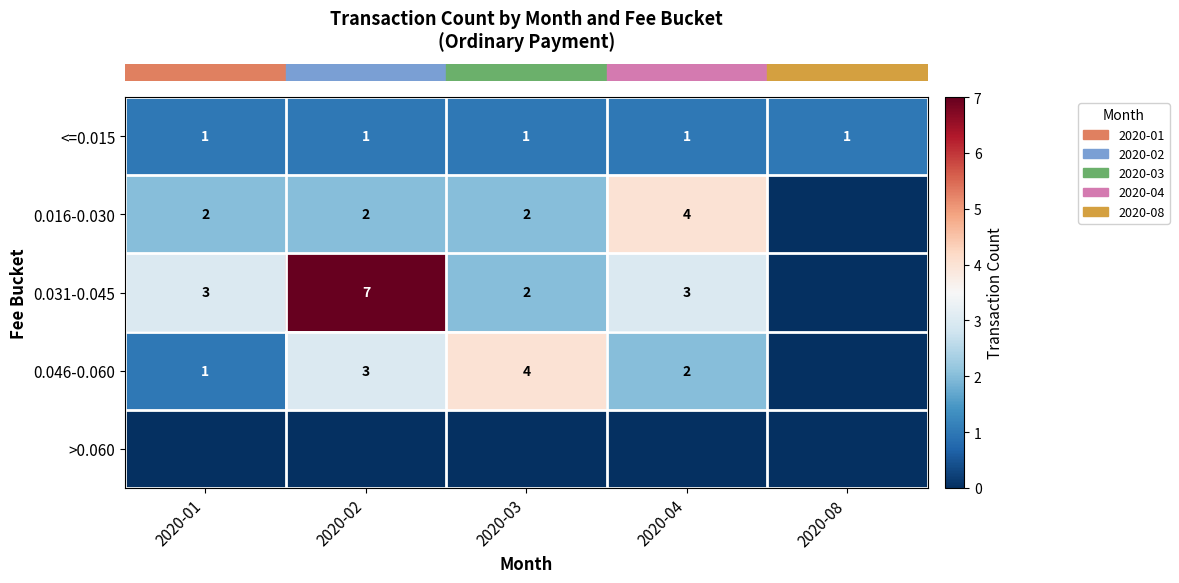

Is the value of row_0 at 2020-03 greater than the value of row_3 at 2020-03?

No